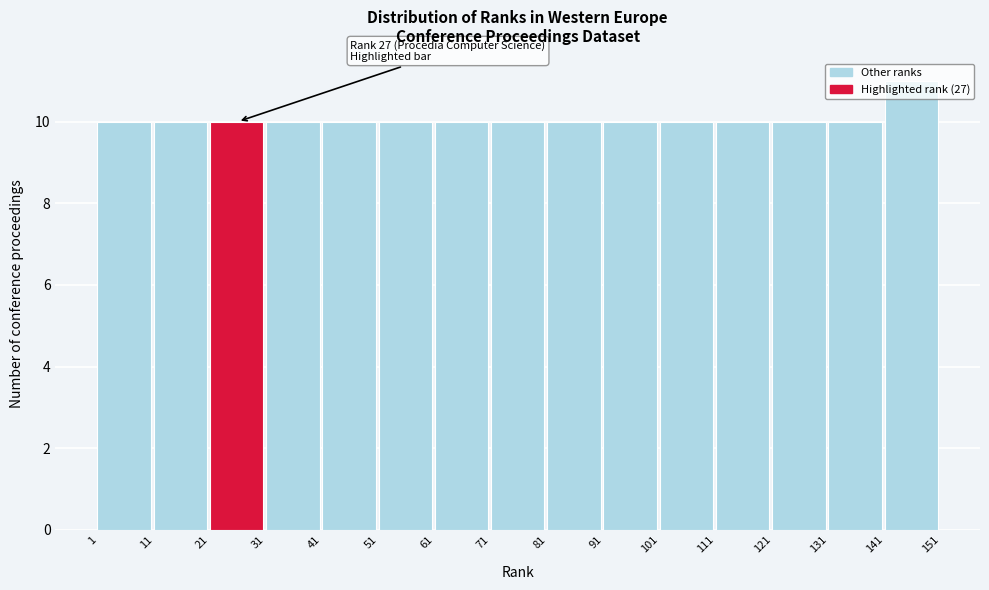

Over which range of the x-axis is the bar tallest?

141 to 151